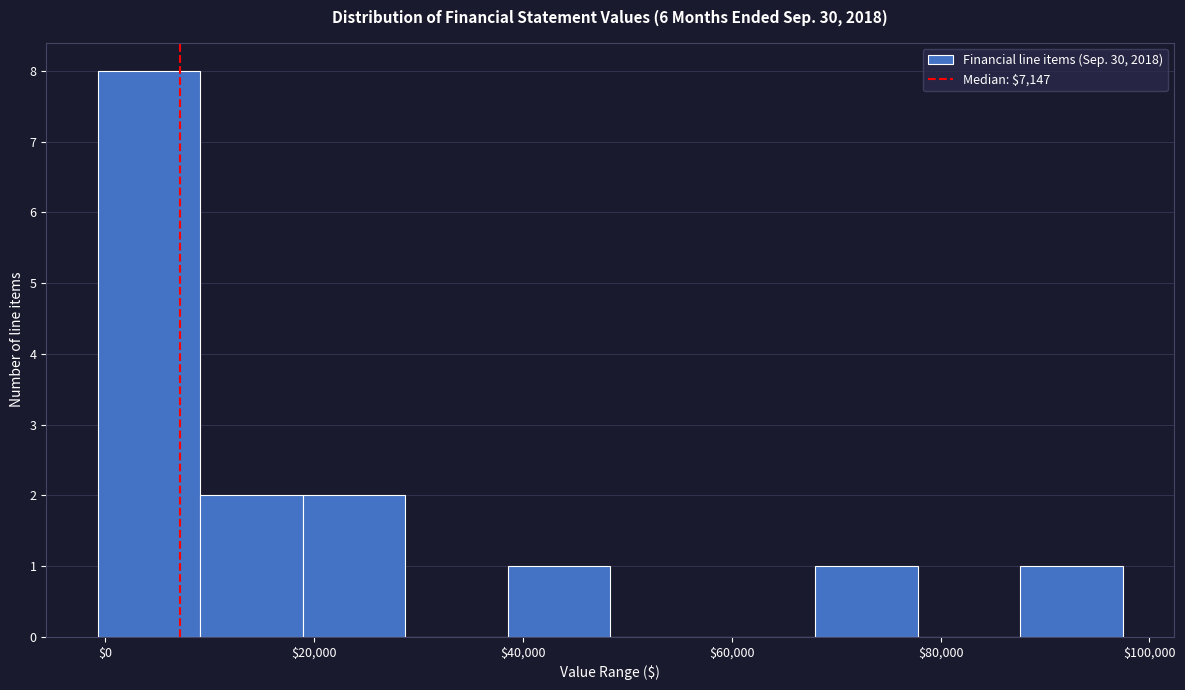

Reading left to right, list every bar in this chart as the range it spans on the x-axis followed by its height. Neither the bar edges nor the heights are printed on the chart, so give them approximately, as read against the axes.

0 to 10000: 8
10000 to 18000: 2
18000 to 28000: 2
28000 to 38000: 0
38000 to 48000: 1
48000 to 58000: 0
58000 to 68000: 0
68000 to 78000: 1
78000 to 88000: 0
88000 to 98000: 1